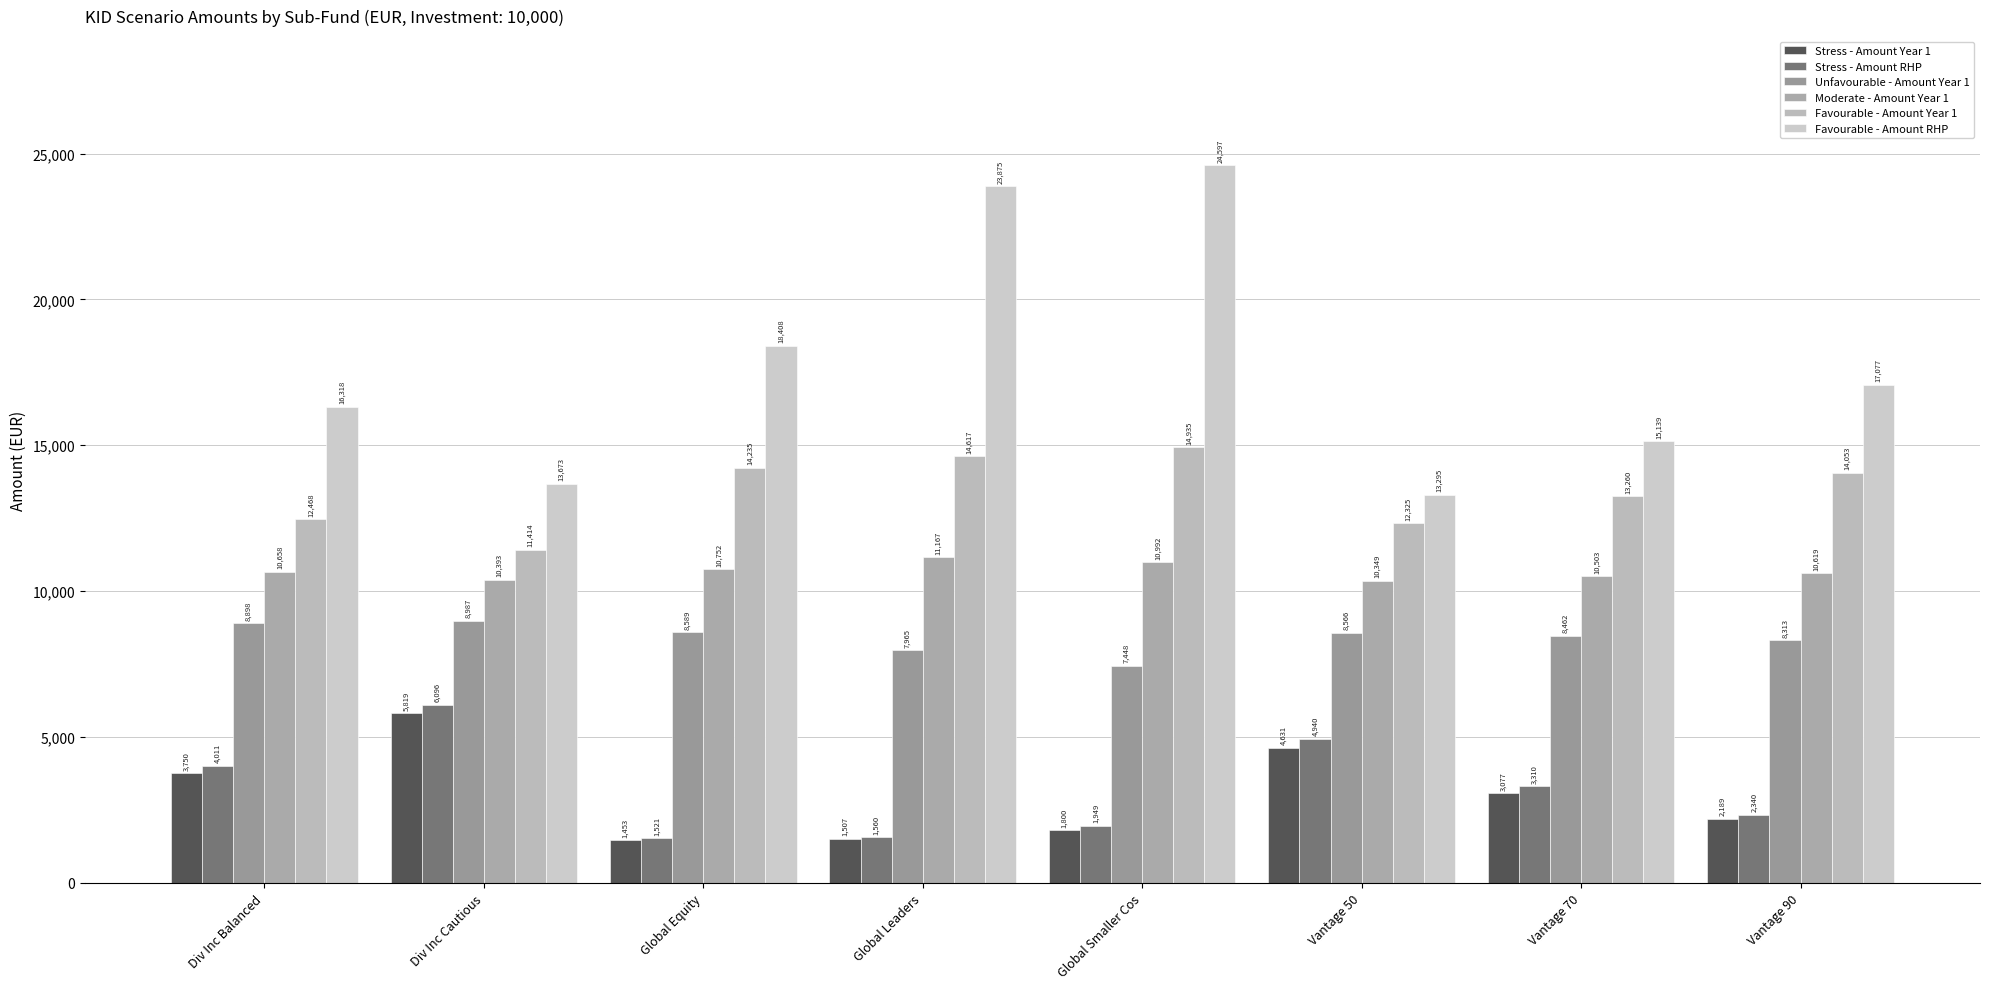

What is the difference between the maximum and minimum values in the Moderate - Amount Year 1 series?

817.8